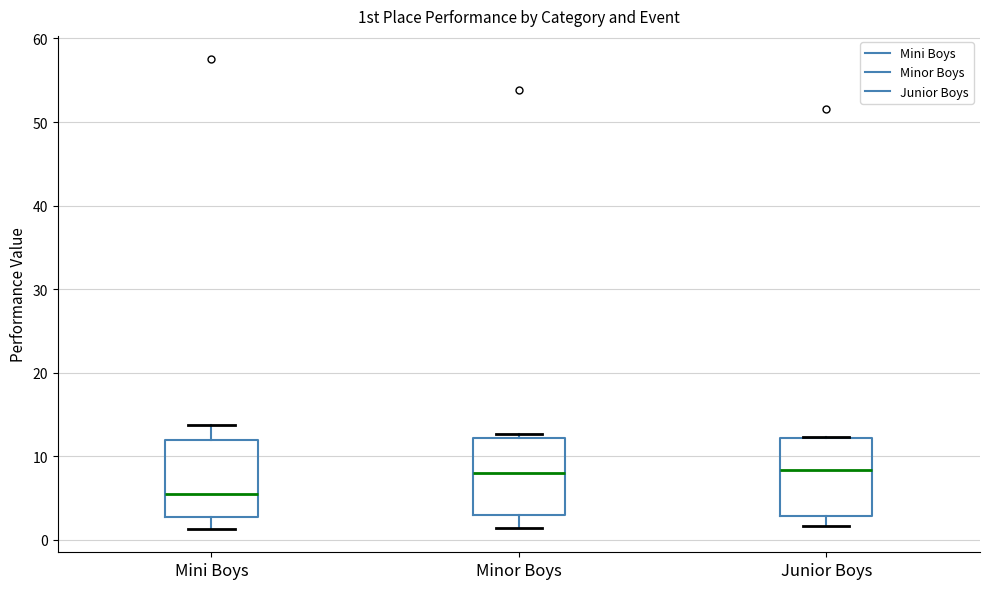

Reading left to right, read every box against the y-axis: the position of its median line, the range the box covers, and the ends of its whiskers. The values are not printed on the chart, so give them approximately, as read against the axis.

Mini Boys: median 5, box 3 to 12, whiskers 1 to 14
Minor Boys: median 8, box 3 to 12, whiskers 1 to 13
Junior Boys: median 8, box 3 to 12, whiskers 2 to 12